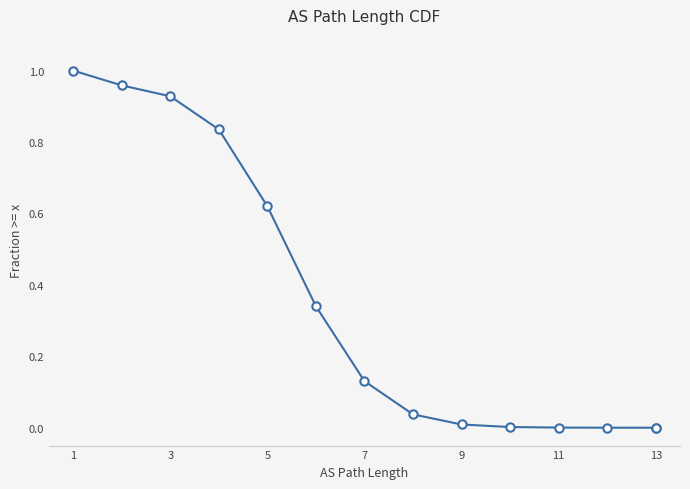

What is the maximum value shown in the chart?

1.0